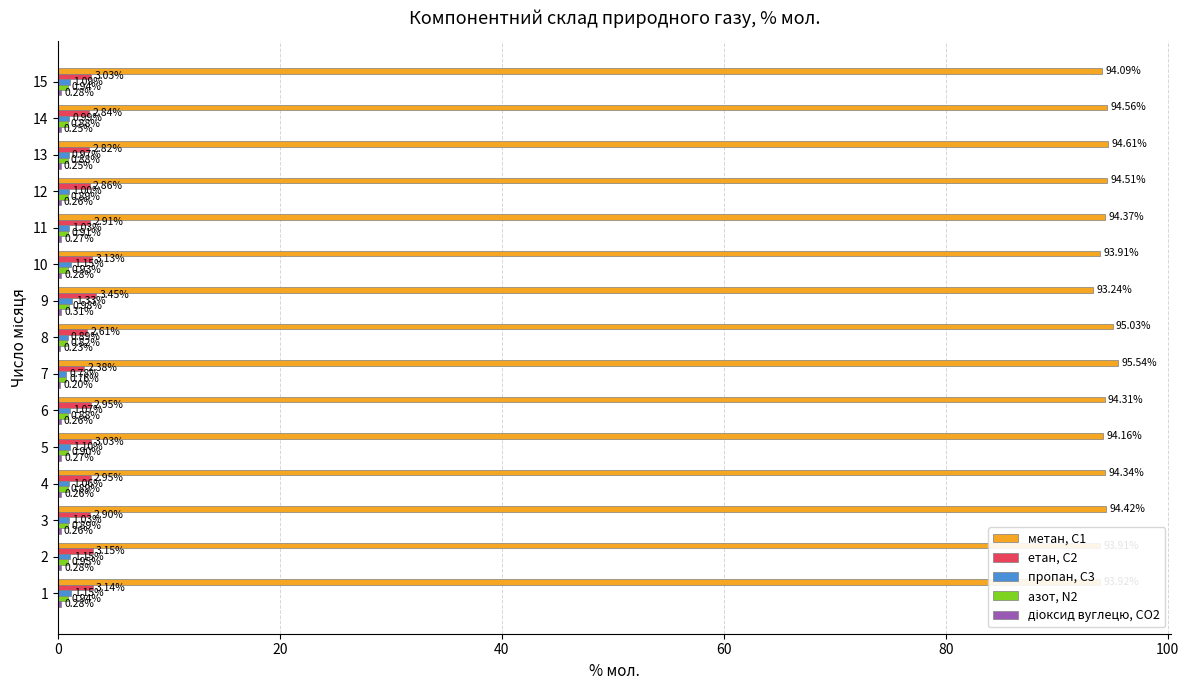

At which category is the sum across all series the highest?

7